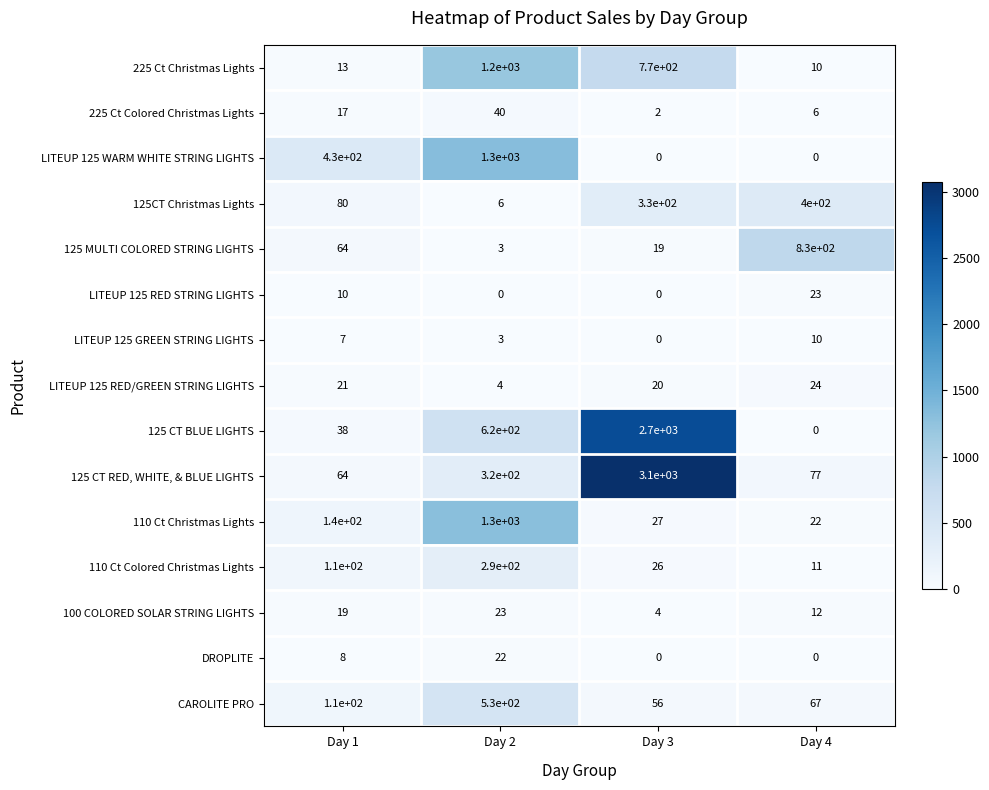

How many categories are shown in the chart?

4